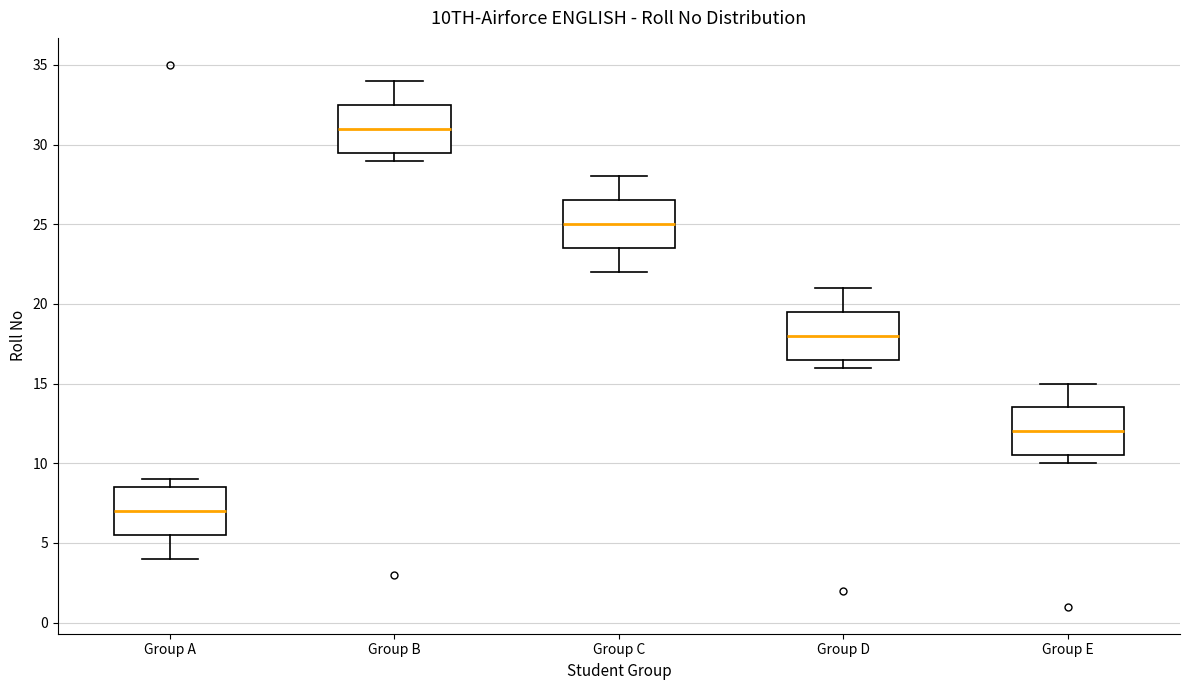

Where does the upper whisker of the box for Group C end on the y-axis? The values are not printed on the chart, so give them approximately, as read against the axis.

28.0